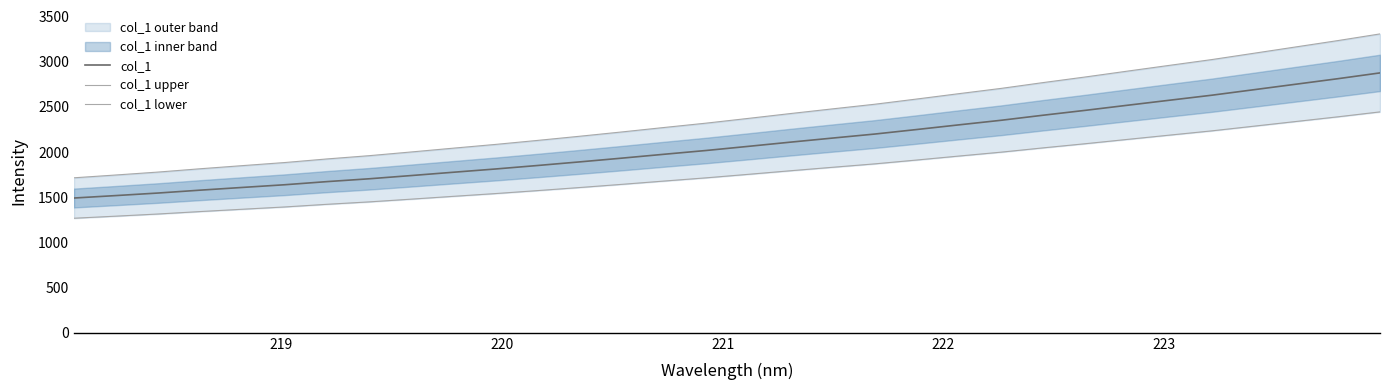

True or false: col_1 lower has a value of 2698.2 at 19.

False